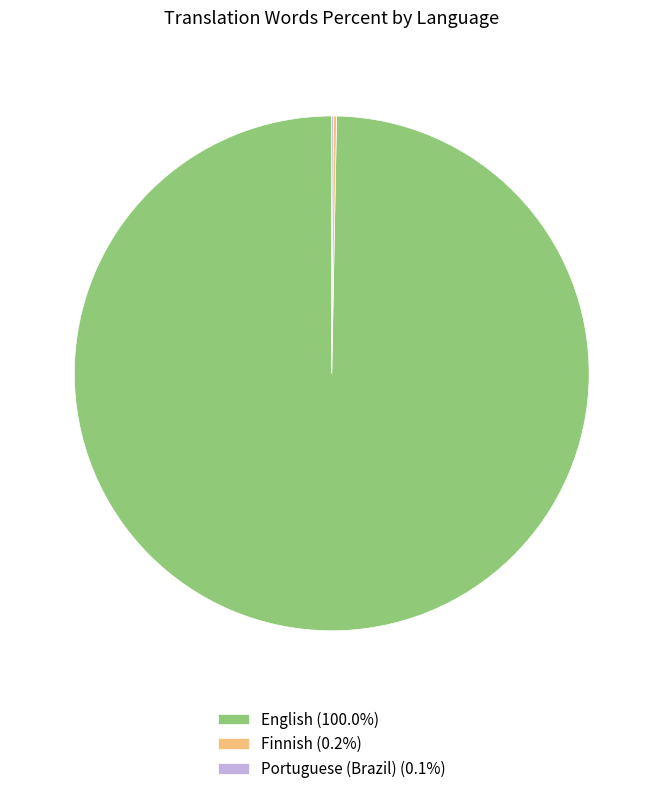

Does English (100.0%) account for over 50% of the chart?

Yes